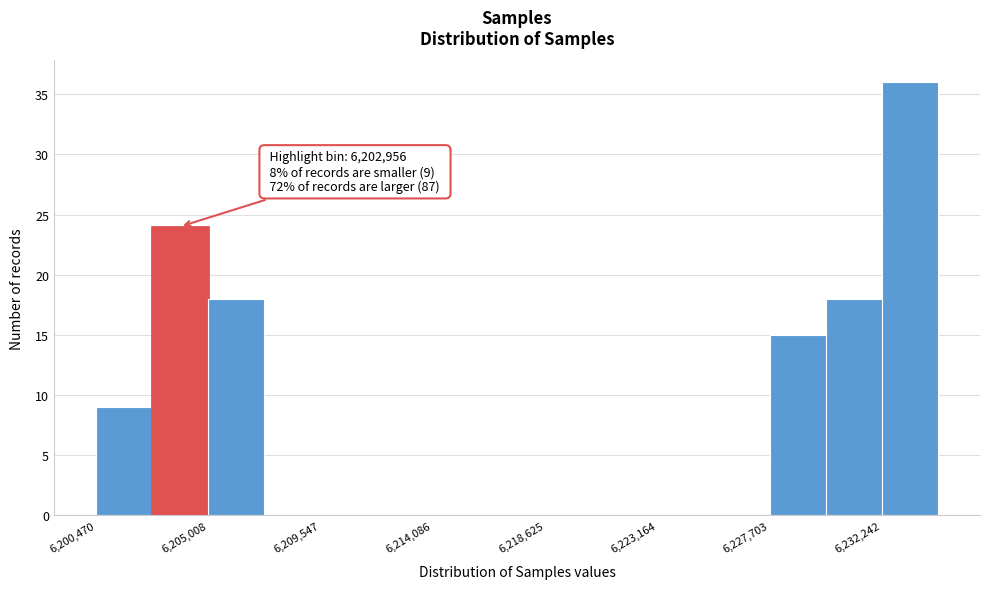

Which range on the x-axis has the tallest bar?

6232000 to 6234500